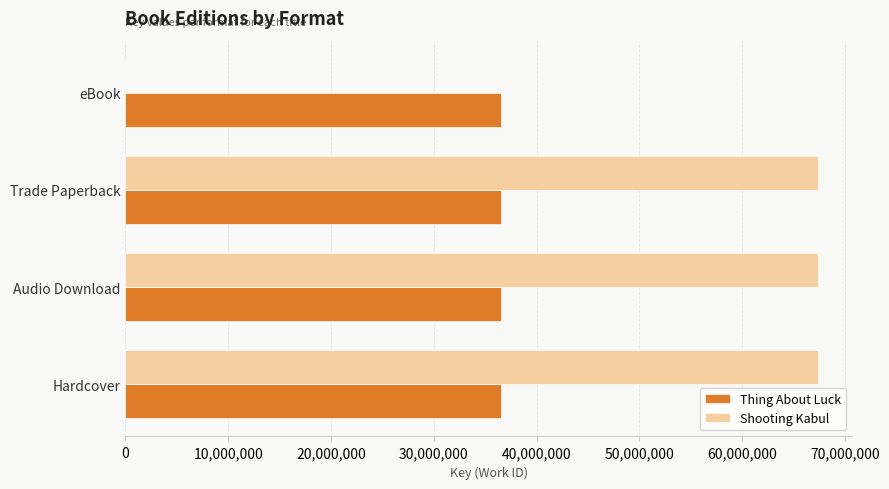

What is the sum of all Thing About Luck values?

146210556